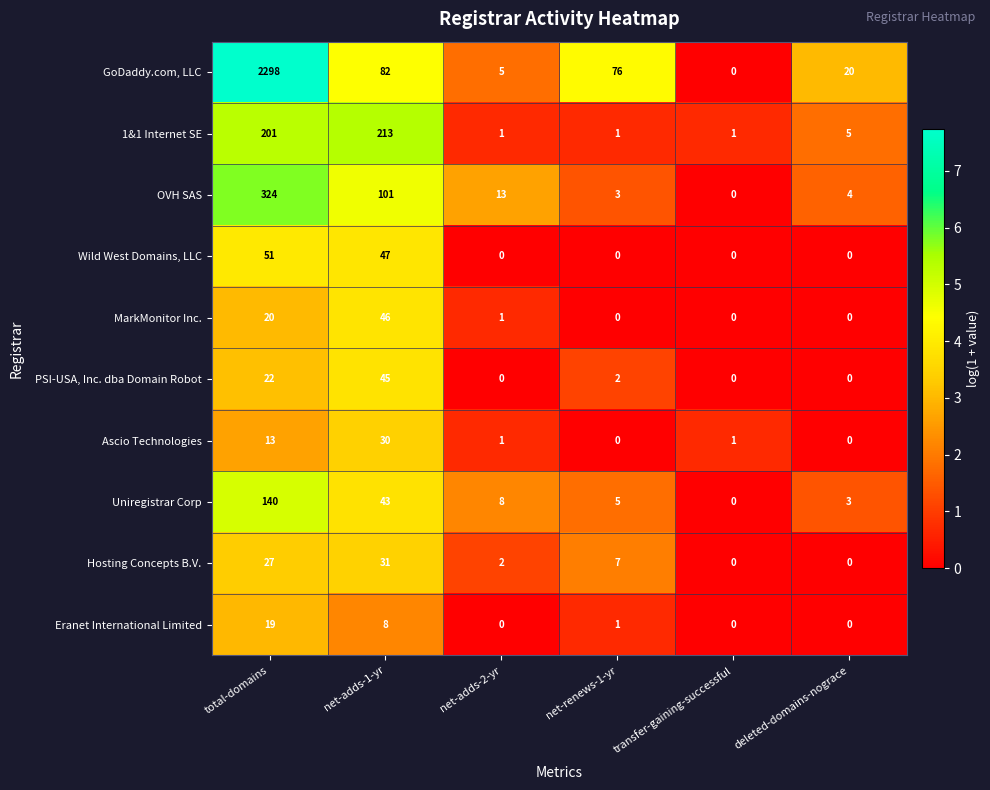

Is the value of GoDaddy.com, LLC at deleted-domains-nograce greater than the value of PSI-USA, Inc. dba Domain Robot at transfer-gaining-successful?

Yes